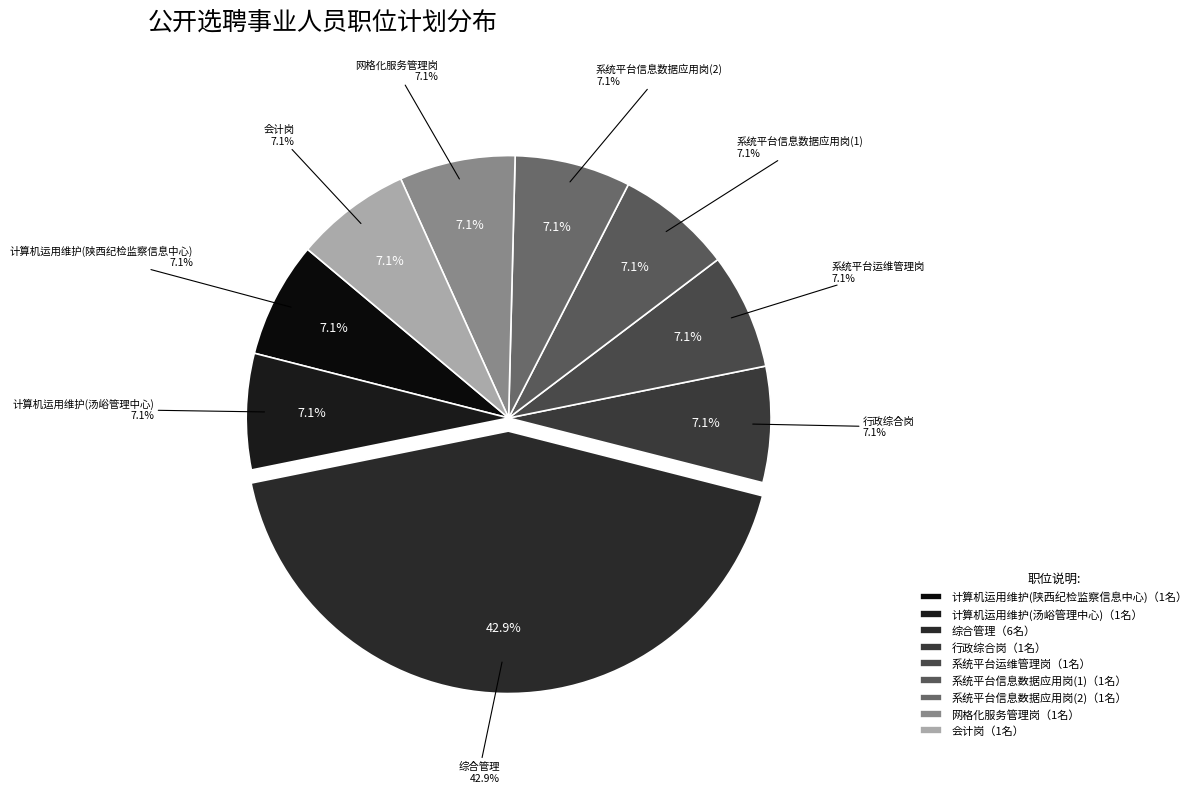

Which has a higher value, 计算机运用维护(陕西纪检监察信息中心) or 系统平台运维管理岗?

计算机运用维护(陕西纪检监察信息中心)